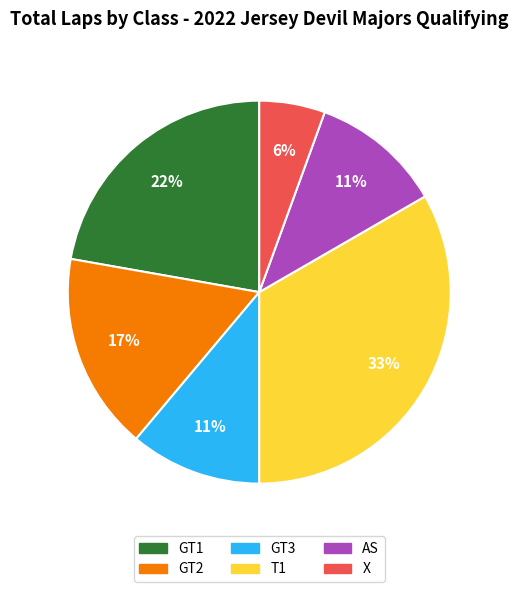

How many slices are in this pie chart?

6